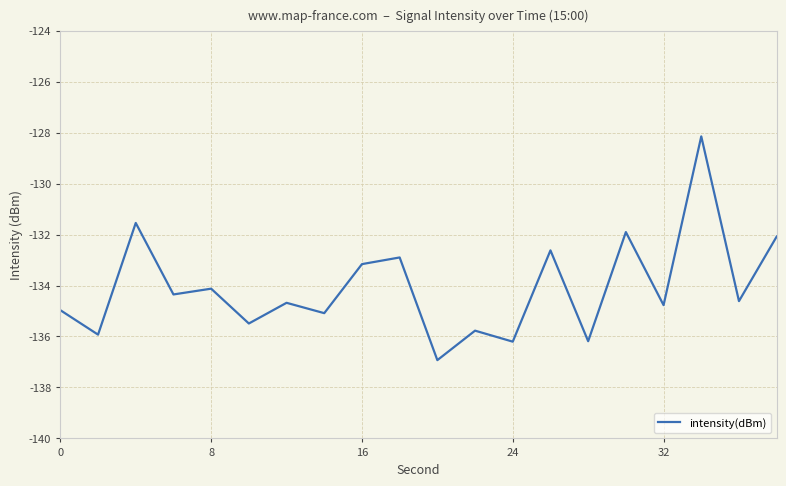

What is the maximum value shown in the chart?

-128.1